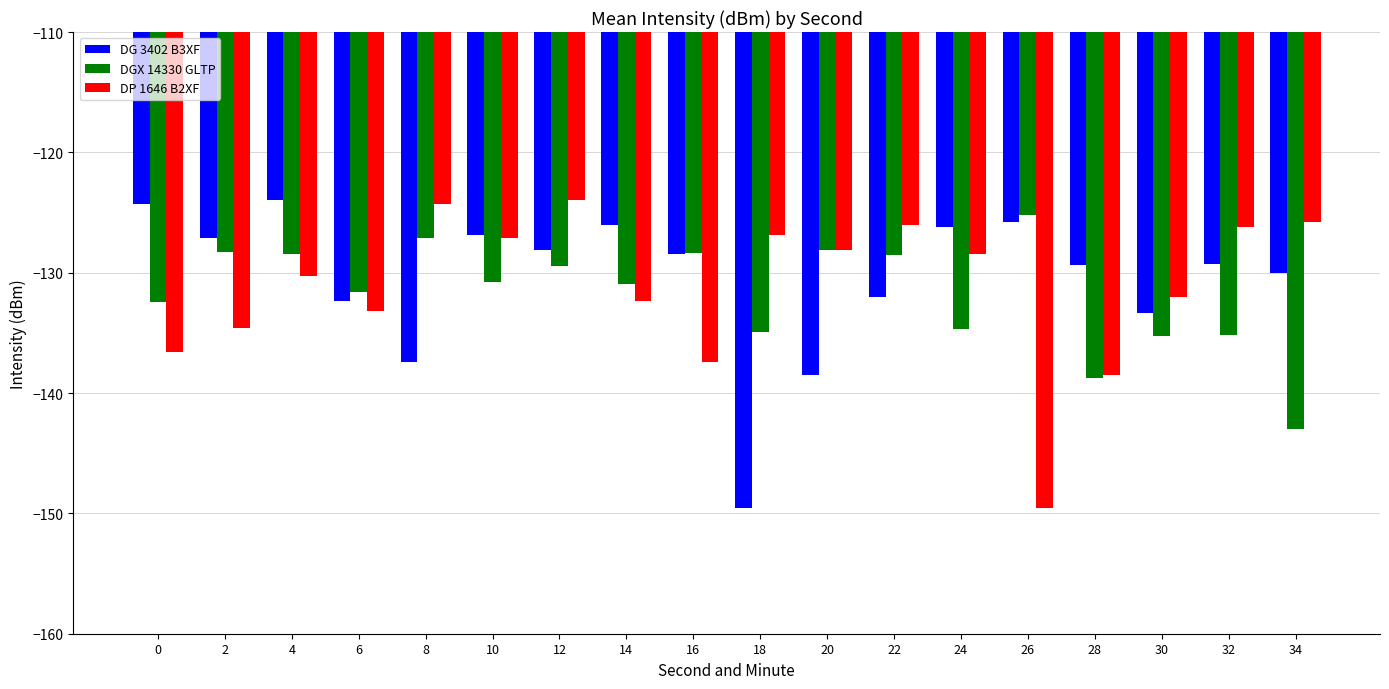

What is the spread (max minus min) of values at 34?

17.2